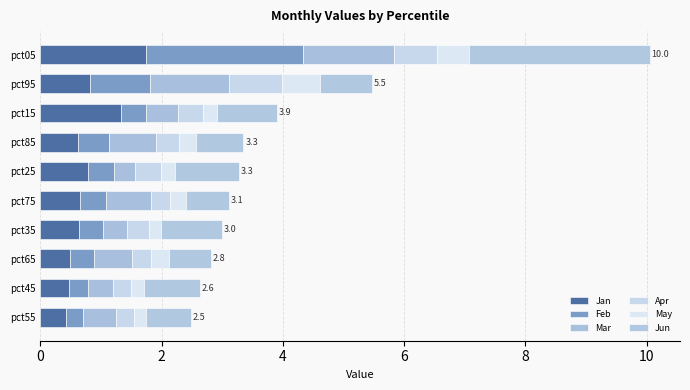

Count the number of categories in the chart.

10